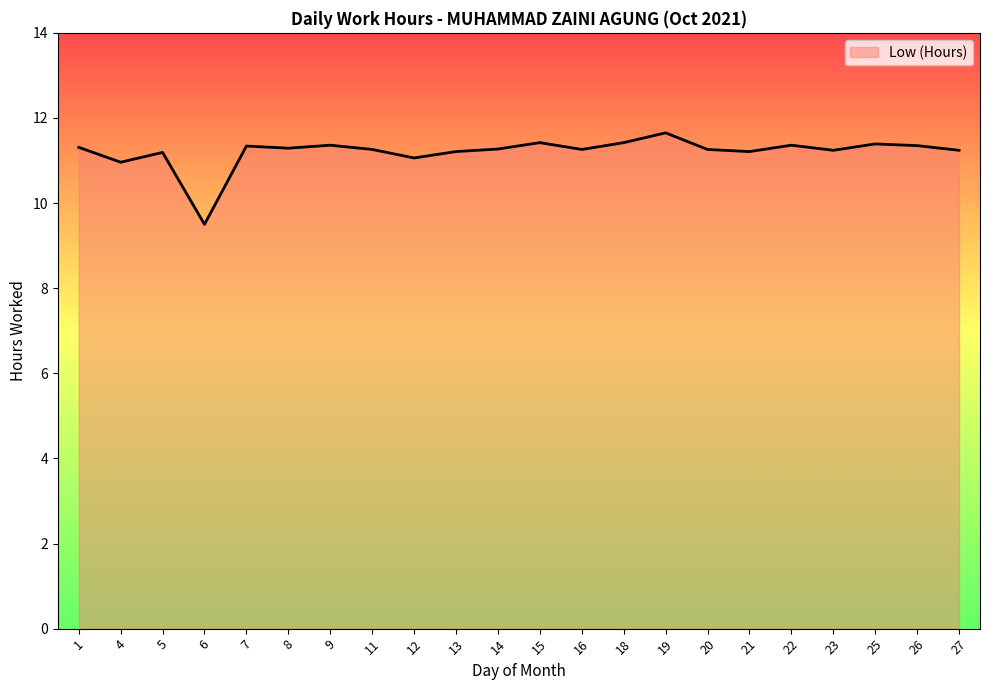

Which has a higher value, 23 or 6?

23